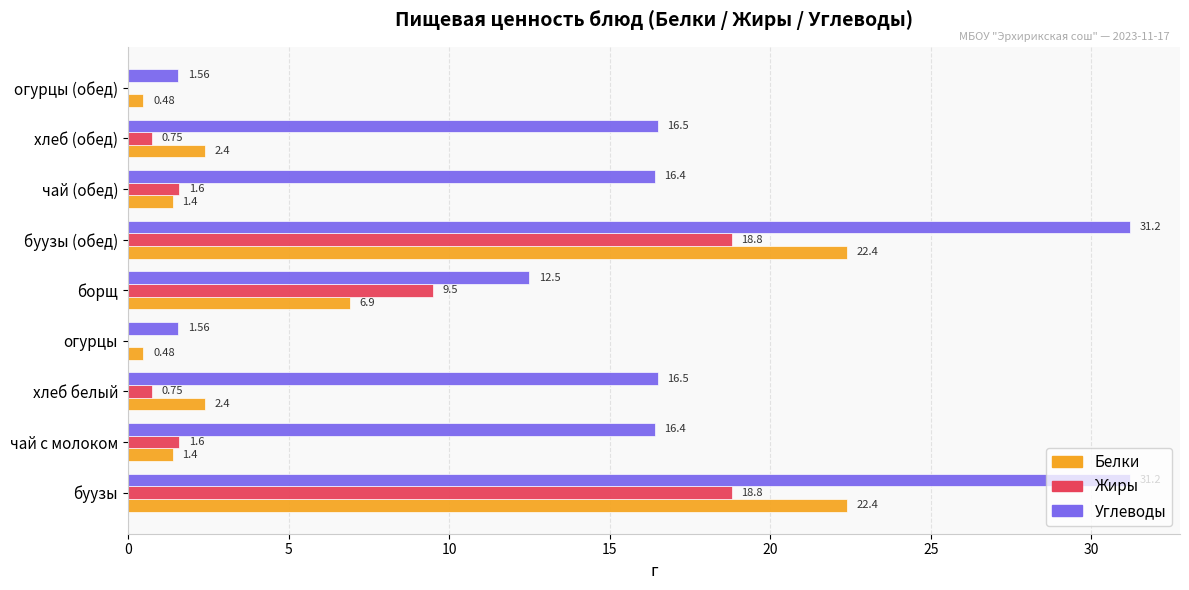

What is the sum of the Белки values at чай с молоком and борщ?

8.3